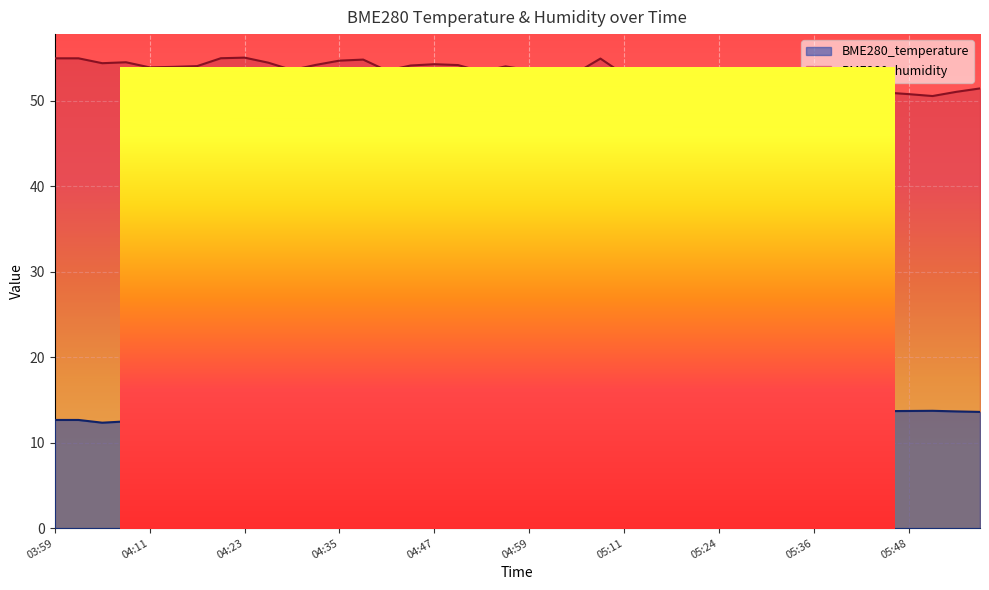

Between 04:11 and 04:59, which is larger?

04:59